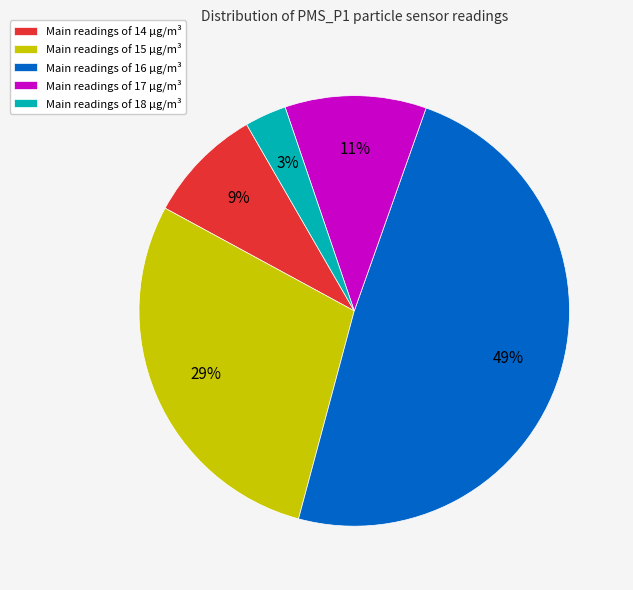

What is the smallest slice in the pie chart?

Main readings of 18 µg/m³